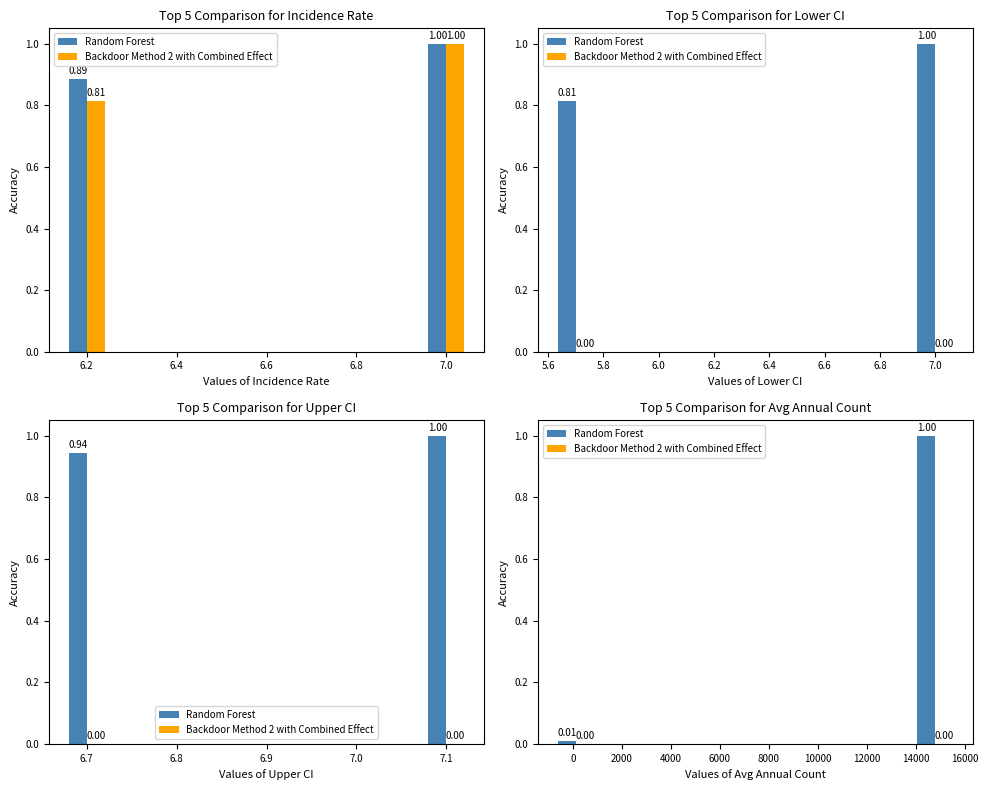

Are the bars grouped side by side (vs. stacked)?

Yes